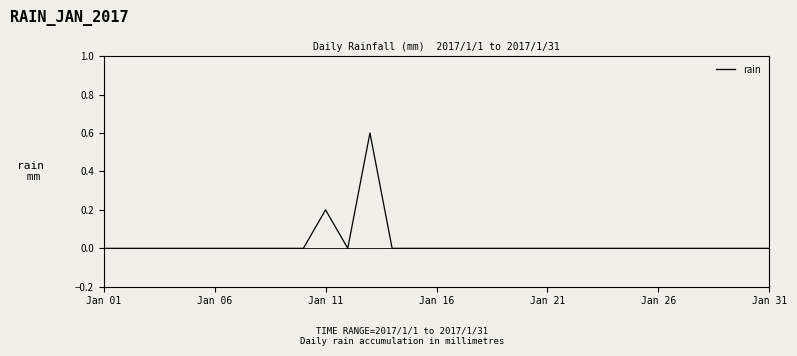

What is the maximum value shown in the chart?

0.6